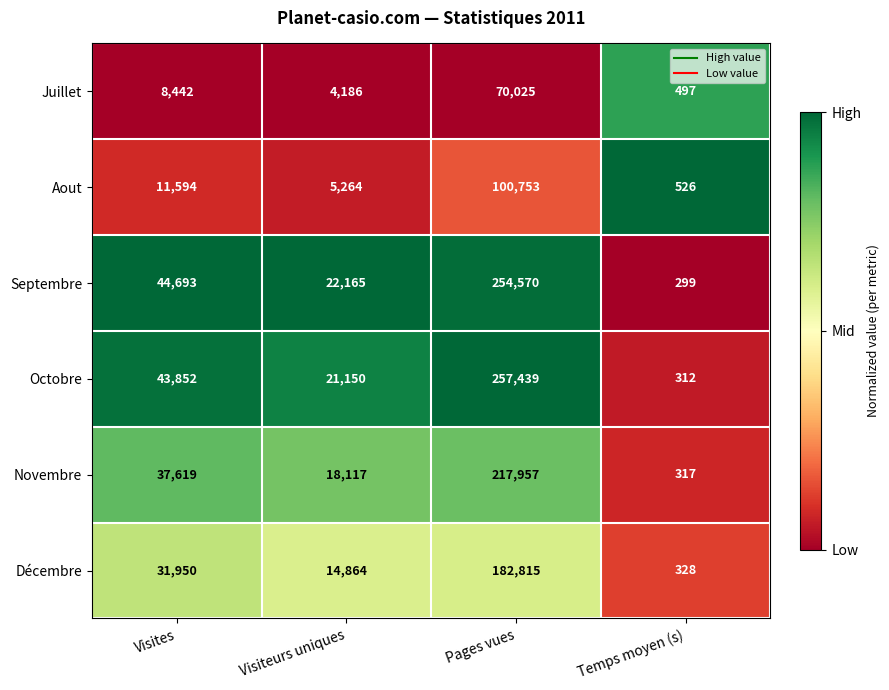

The Décembre series shows 14864 at Visiteurs uniques. True or false?

True